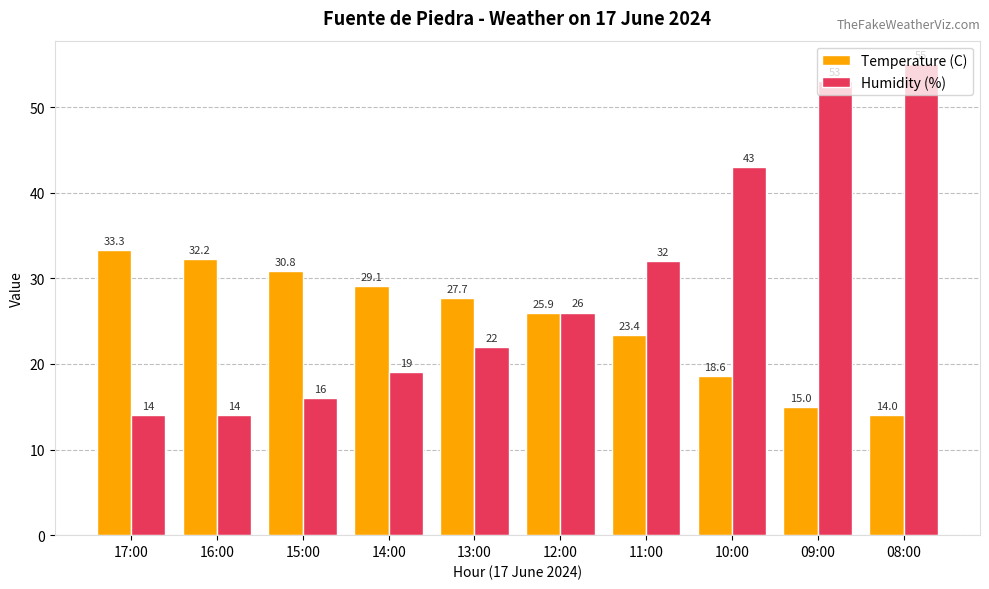

Reading left to right, transcribe all the data shown in this chart.

Temperature (C): 17:00=33.3	16:00=32.2	15:00=30.8	14:00=29.1	13:00=27.7	12:00=25.9	11:00=23.4	10:00=18.6	09:00=15.0	08:00=14.0
Humidity (%): 17:00=14.0	16:00=14.0	15:00=16.0	14:00=19.0	13:00=22.0	12:00=26.0	11:00=32.0	10:00=43.0	09:00=53.0	08:00=55.0